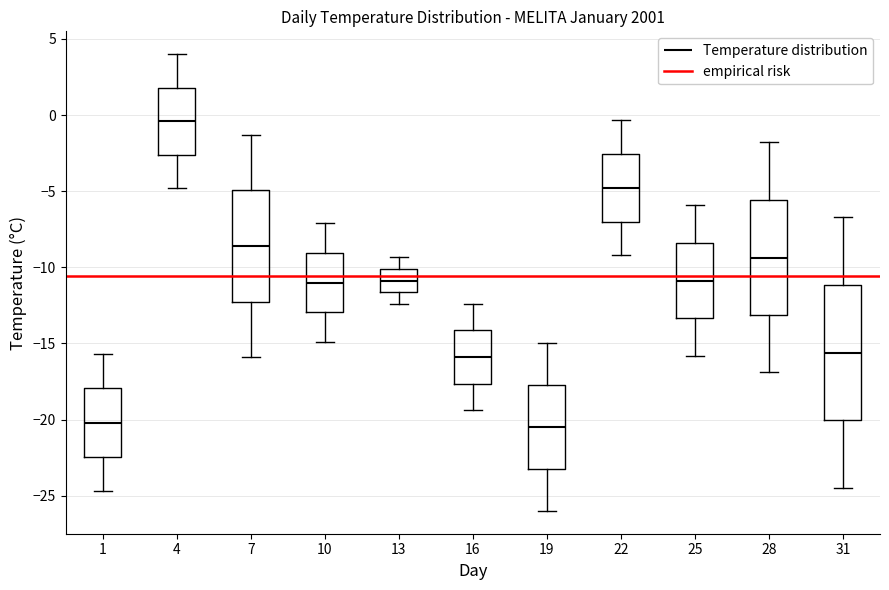

Comparing the boxes themselves (not the whiskers), which one is the tallest?

31